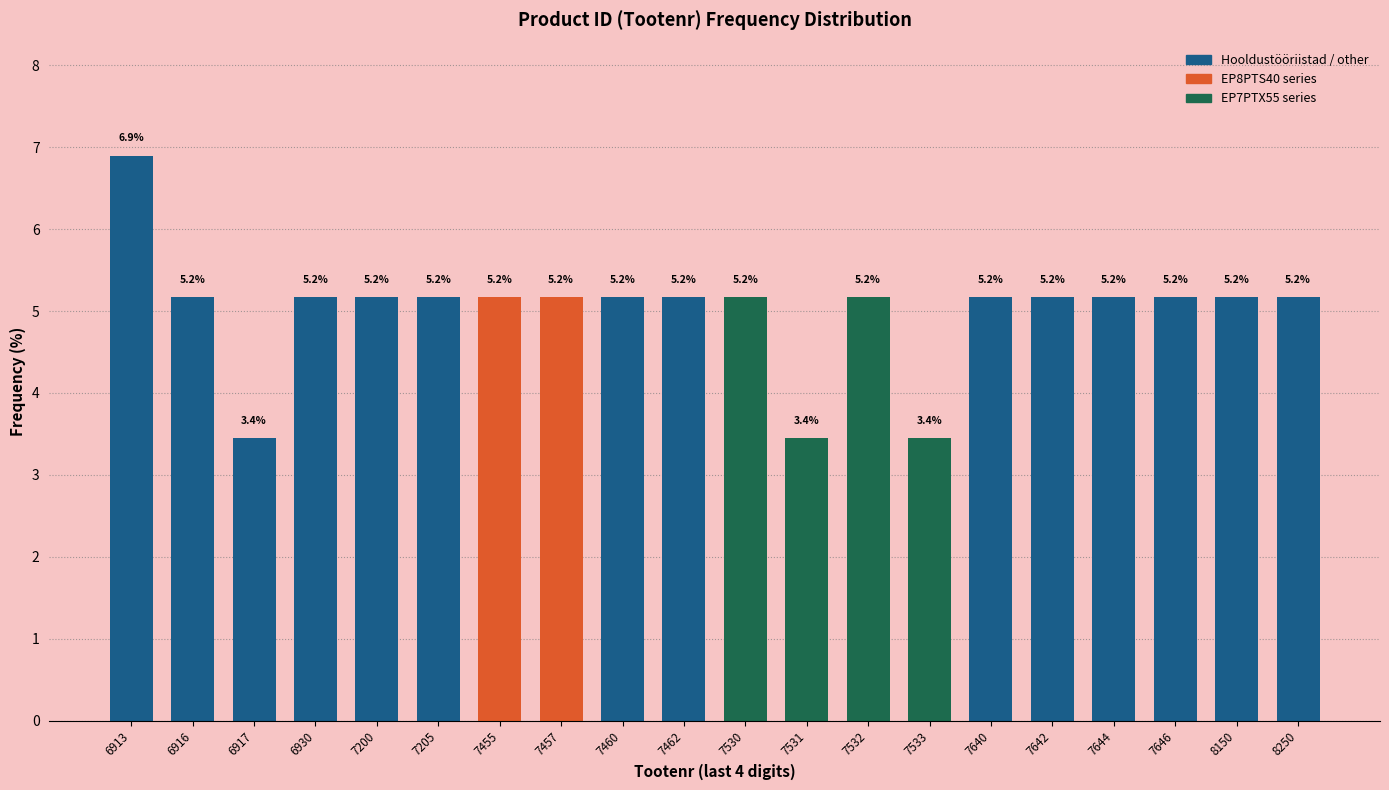

Reading left to right, transcribe all the data shown in this chart.

6913=6.9	6916=5.2	6917=3.4	6930=5.2	7200=5.2	7205=5.2	7455=5.2	7457=5.2	7460=5.2	7462=5.2	7530=5.2	7531=3.4	7532=5.2	7533=3.4	7640=5.2	7642=5.2	7644=5.2	7646=5.2	8150=5.2	8250=5.2